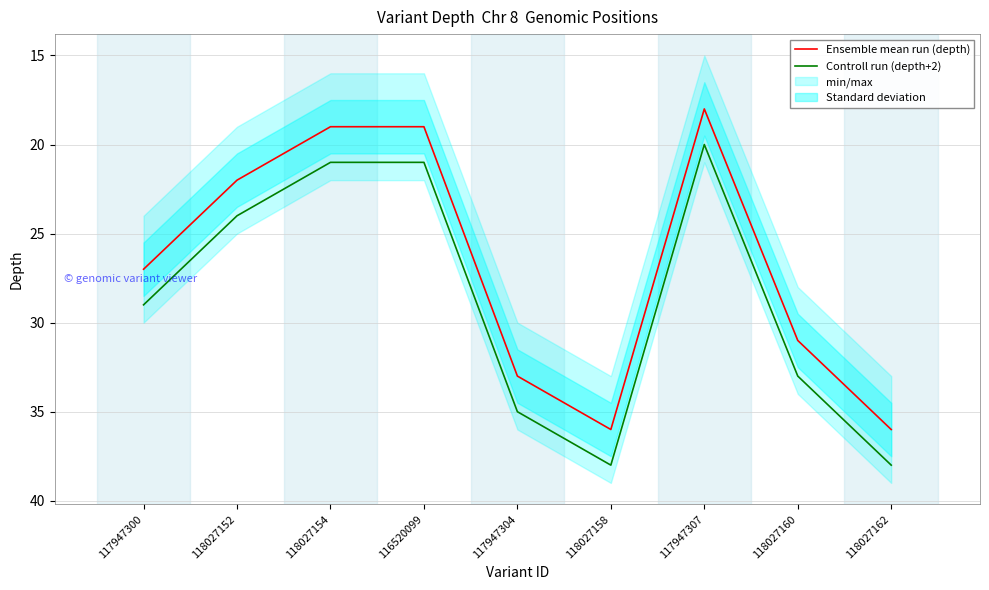

At which label does Controll run (depth+2) reach its peak?

118027158